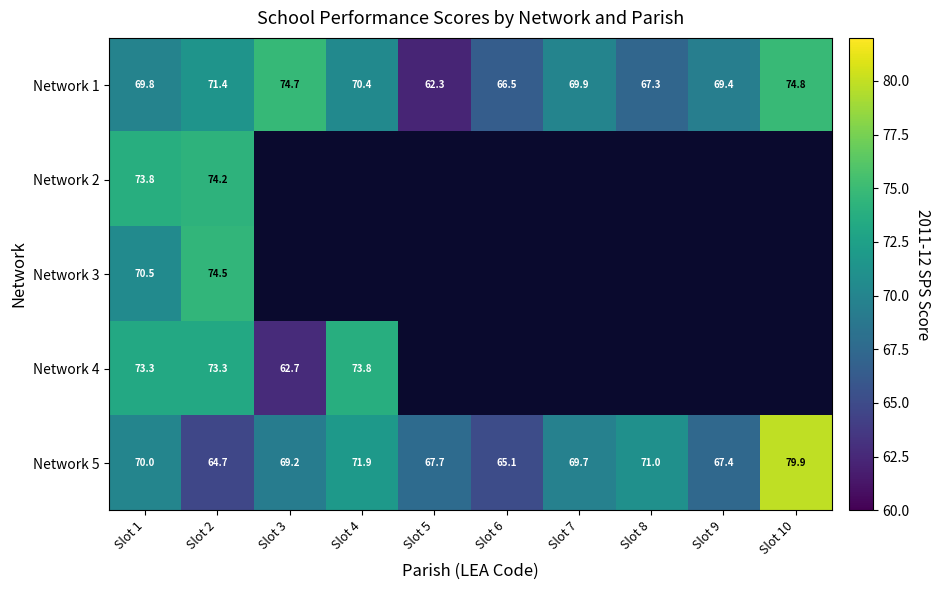

At which label does Network 5 reach its minimum?

Slot 2